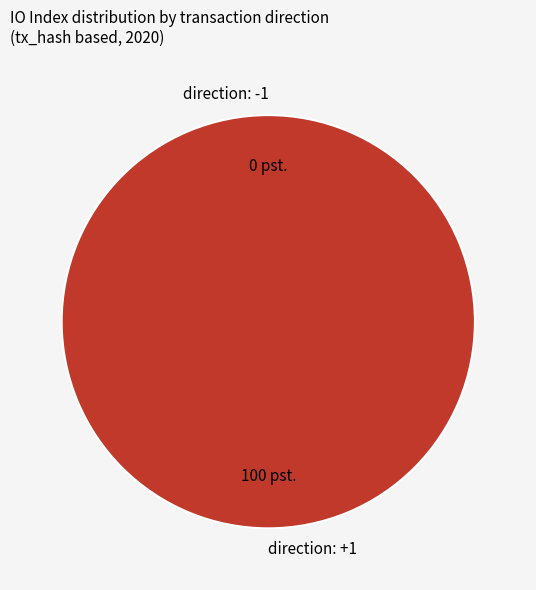

Which category has the biggest portion of the pie?

direction: +1